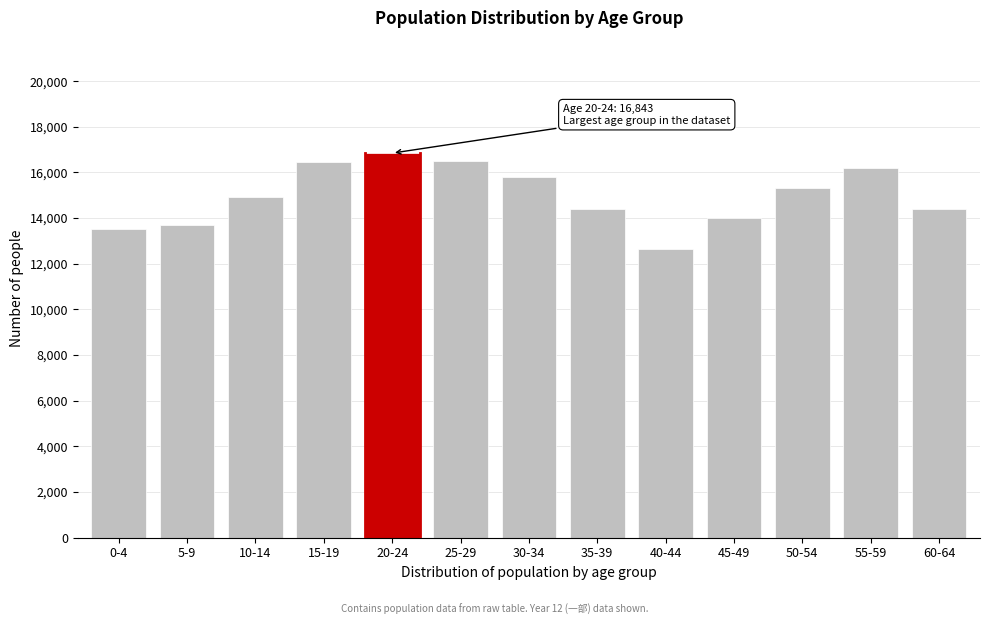

What is the sum of the values at 5-9 and 30-34?

29477